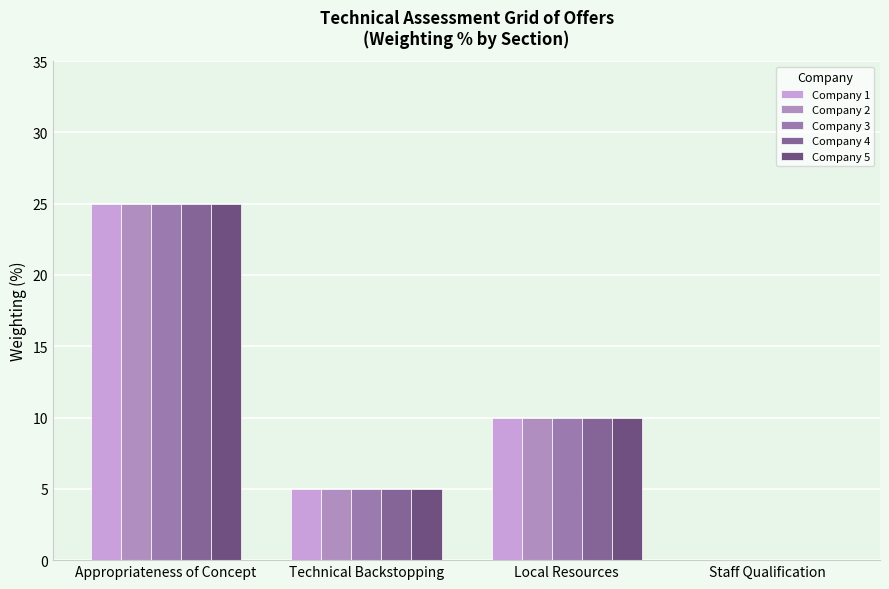

What is the total value across all series at Local Resources?

50